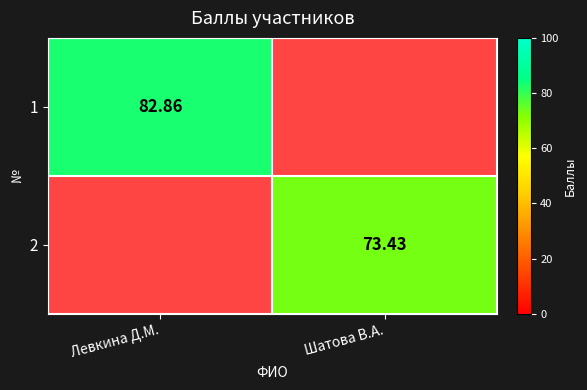

Is the value of 1 at Левкина Д.М. greater than the value of 2 at Шатова В.А.?

Yes